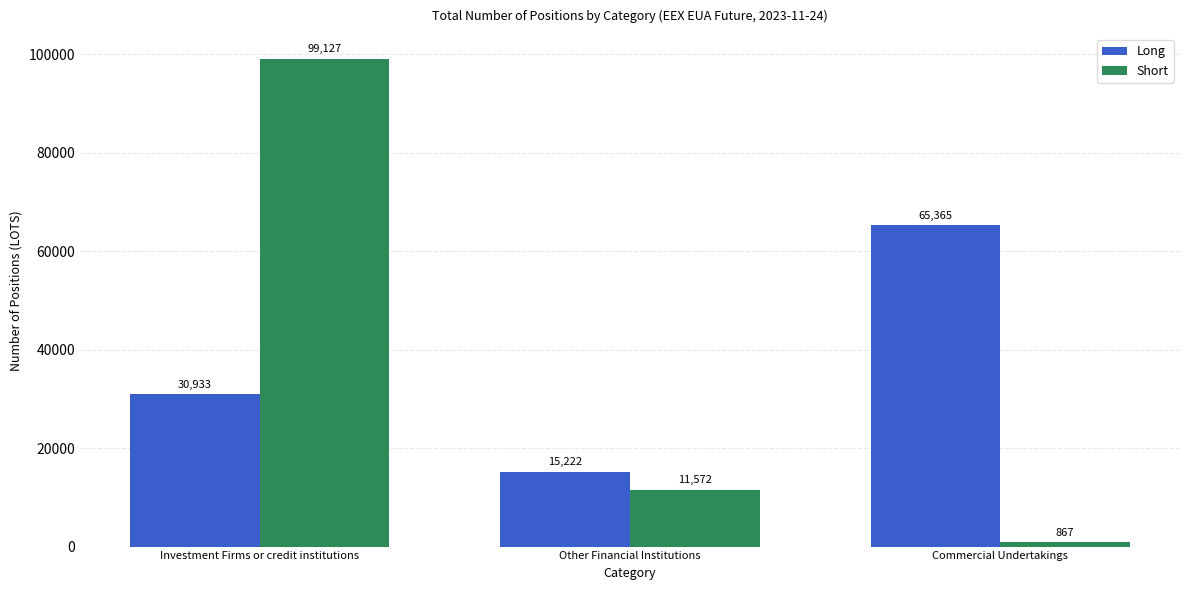

Where is Long nearest to the value 40293?

Investment Firms or credit institutions